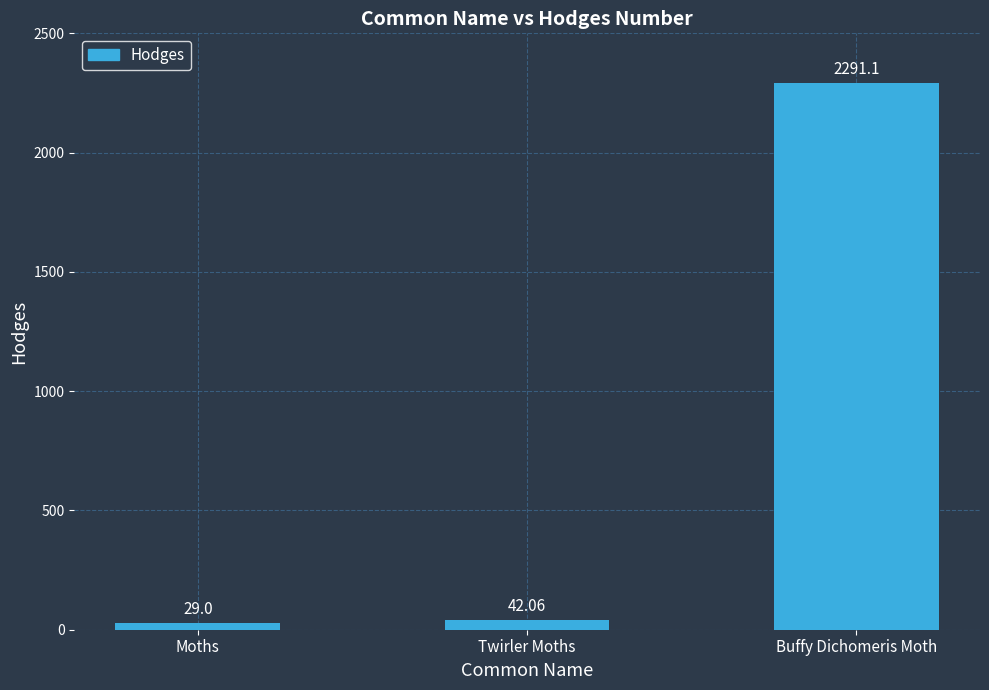

What is the label of the 1st bar from the right?

Buffy Dichomeris Moth